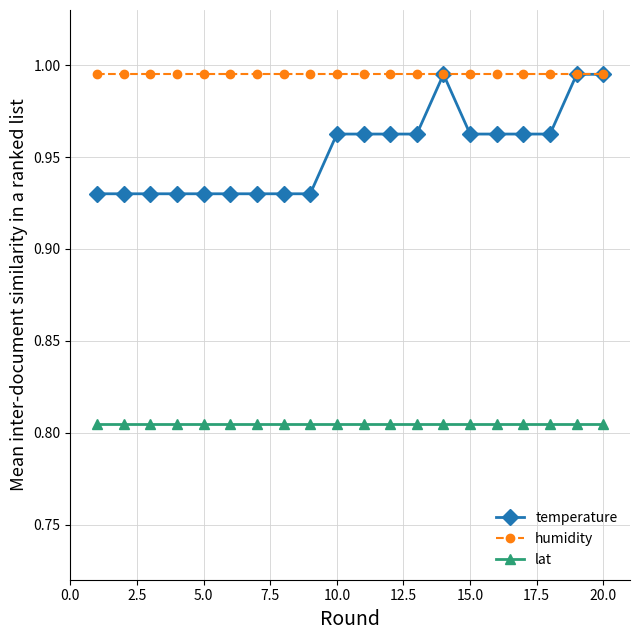

Which series has the largest range (max minus min)?

temperature